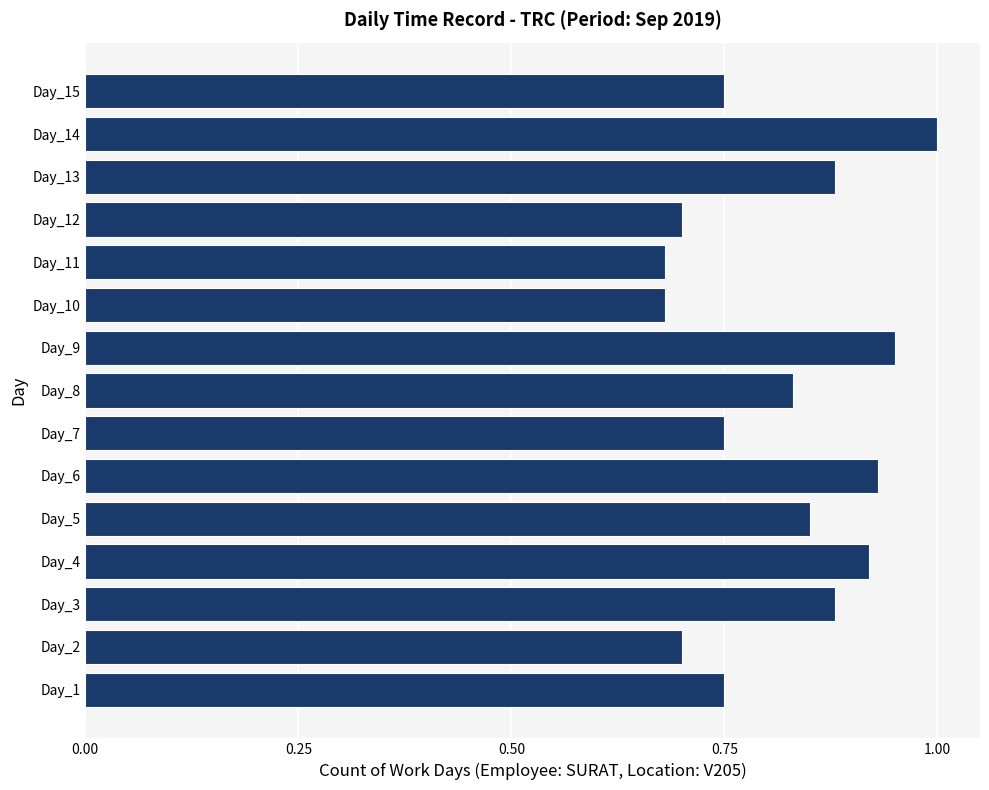

The chart shows a value of 1.2 at Day_2. True or false?

False